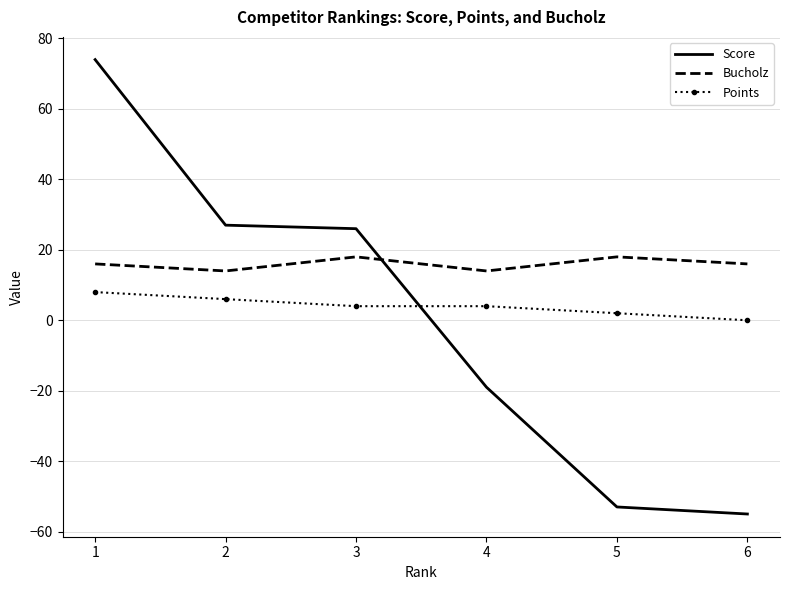

Count the number of data series in this chart.

3